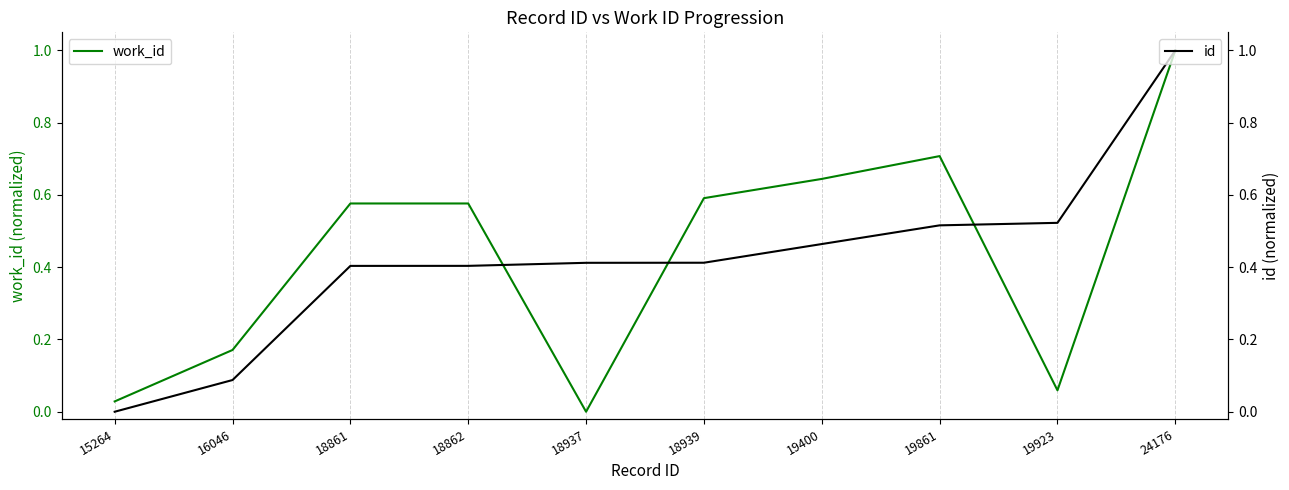

How many data points does each series have?

10